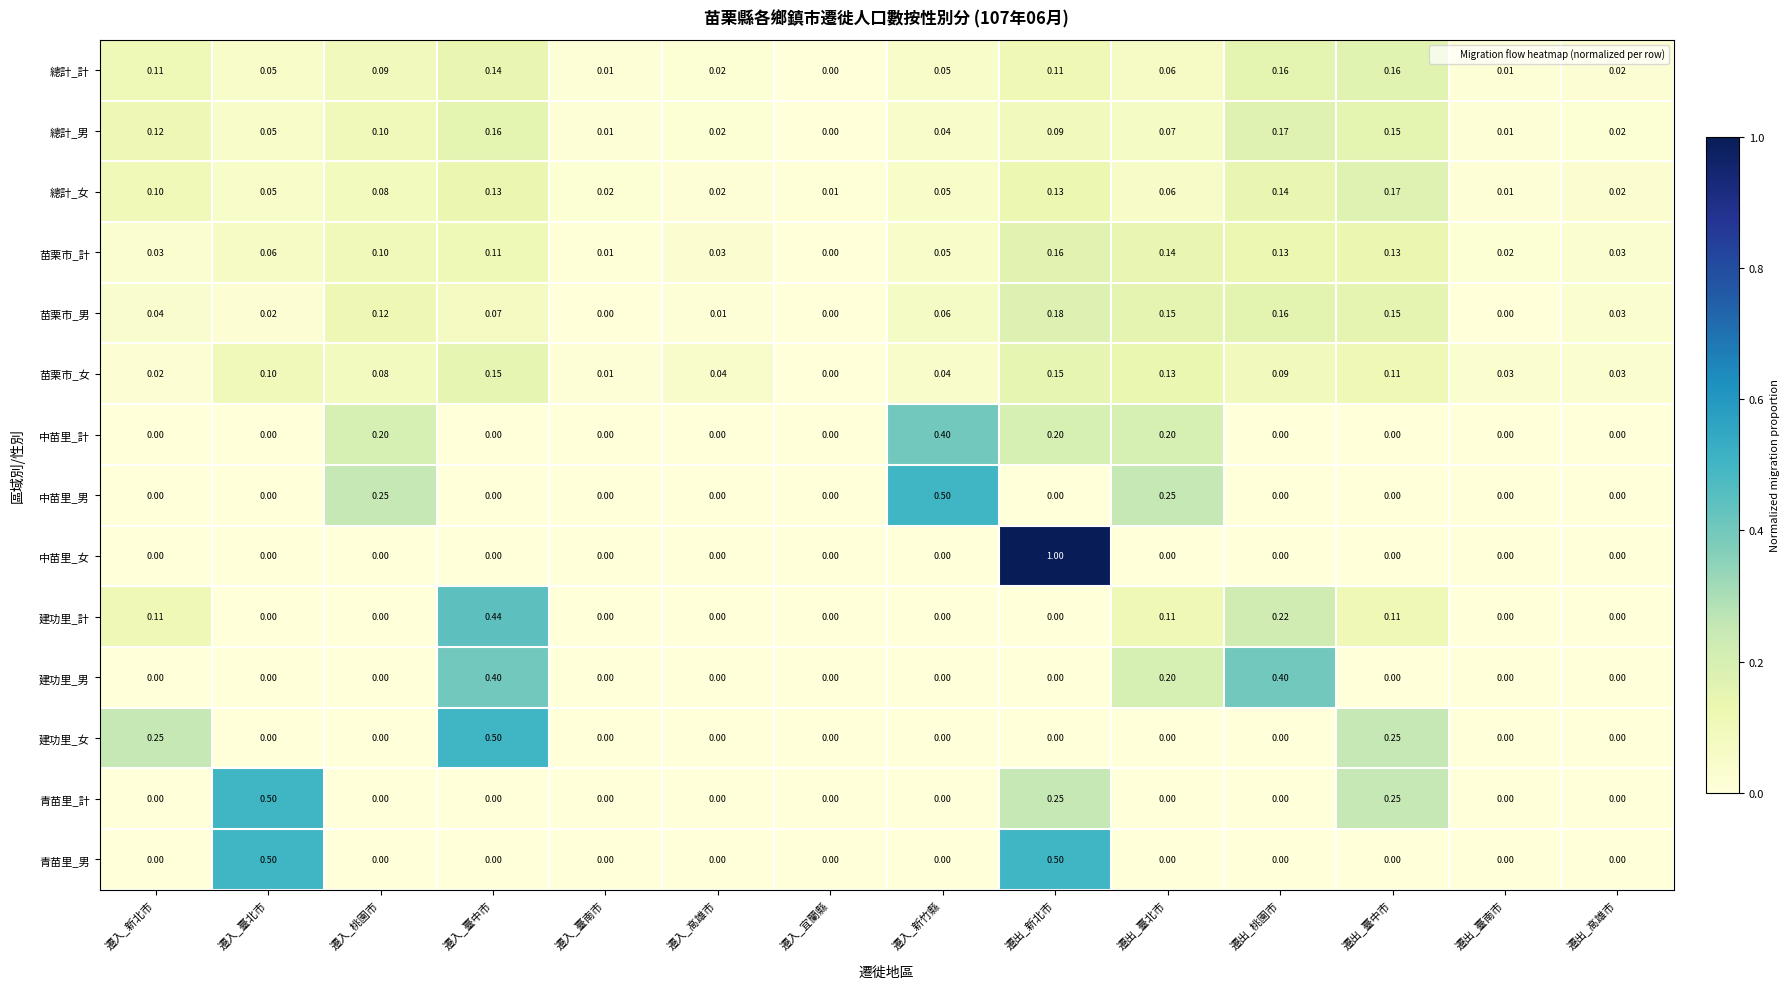

Between 遷入_宜蘭縣 and 遷出_桃園市, which series saw the biggest shift?

建功里_男